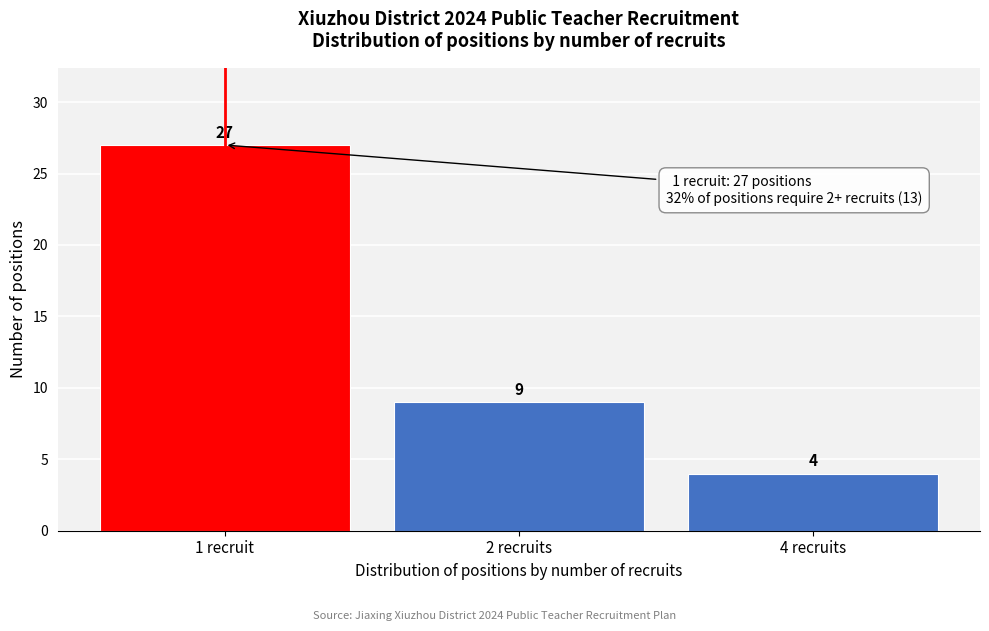

Reading left to right, extract all data points from this chart.

1 recruit=27	2 recruits=9	4 recruits=4